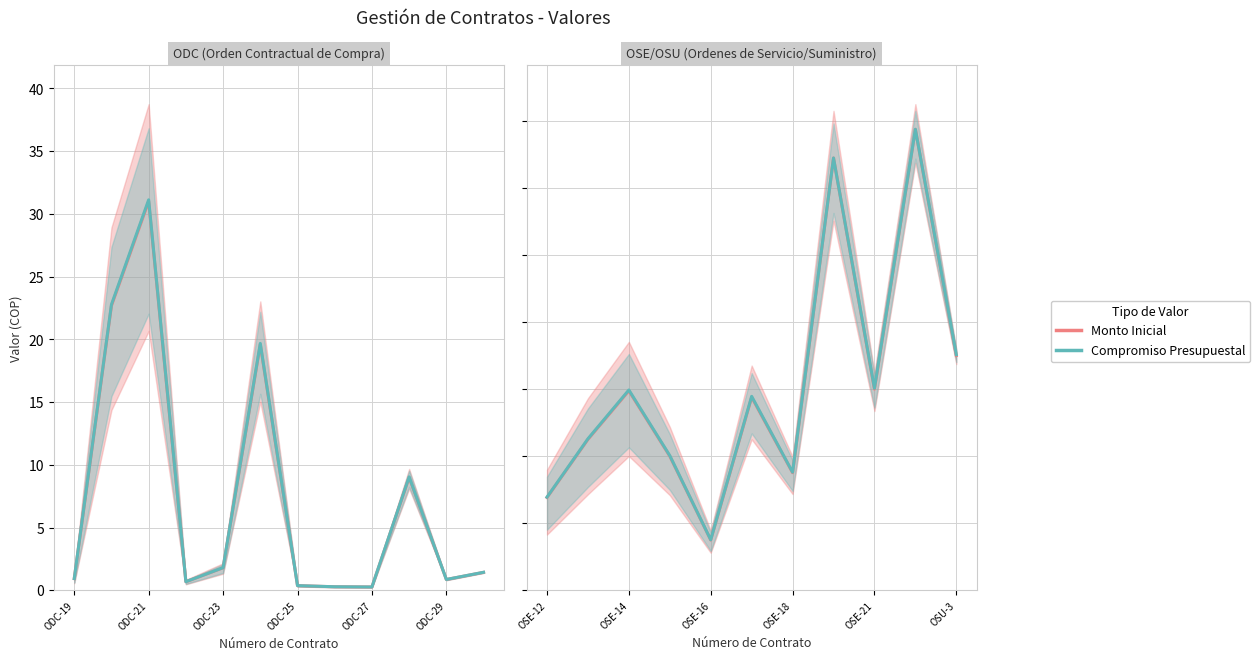

Rank the series by their average value, from highest to lowest.

Compromiso Presupuestal, Monto Inicial